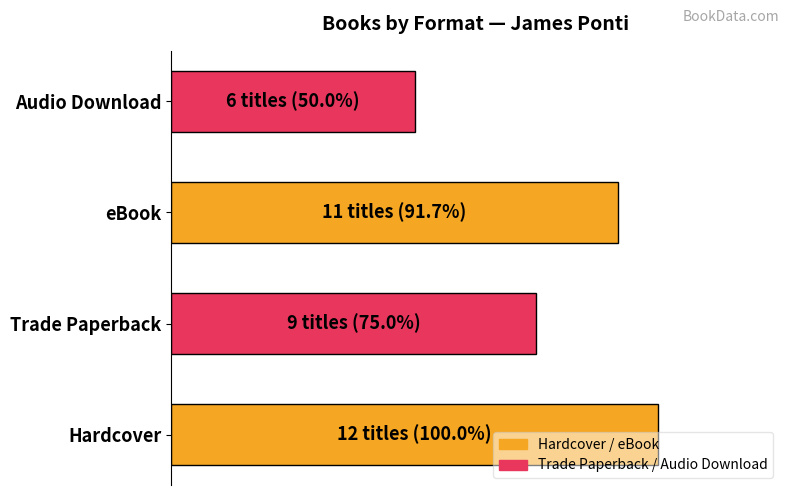

Are the bars horizontal?

Yes